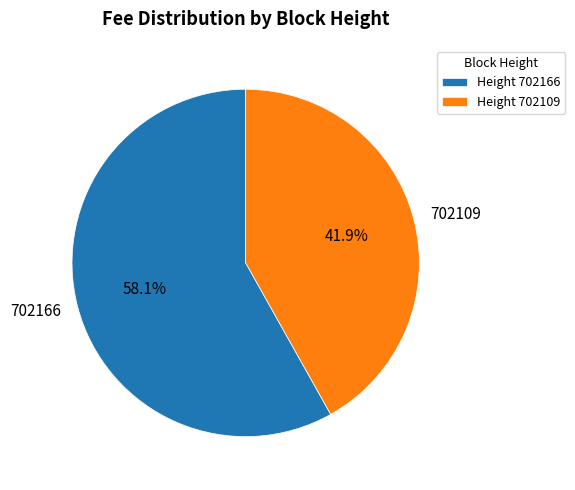

How many segments does this pie chart have?

2